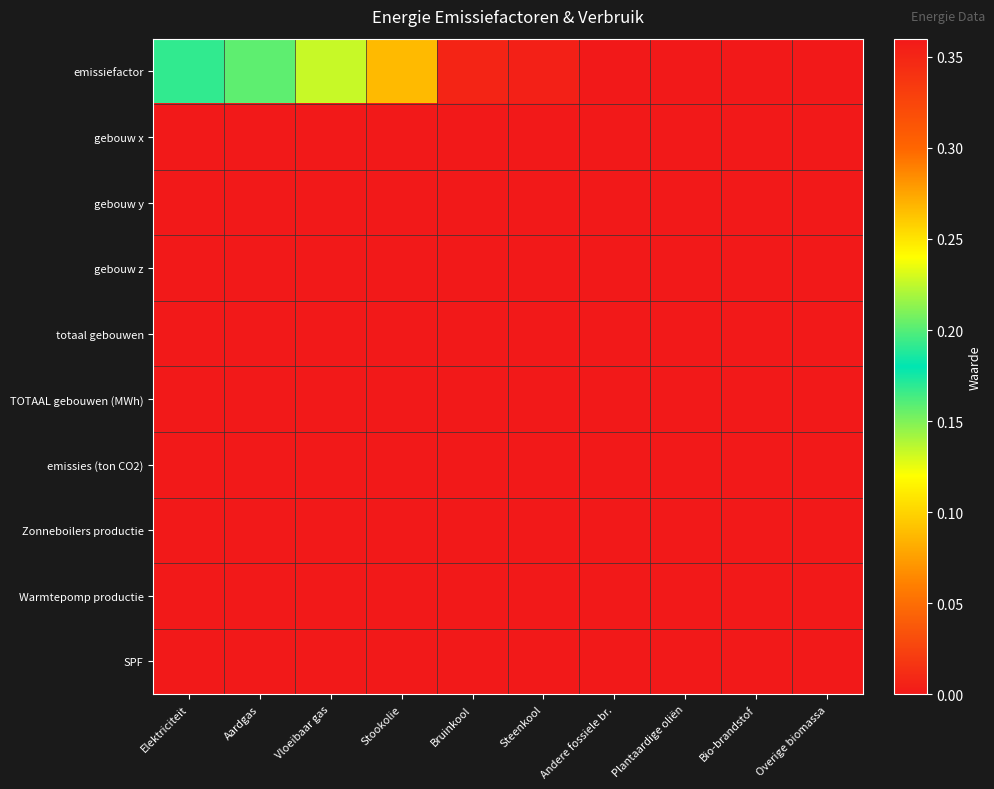

At how many categories does at least one series exceed 0?

6